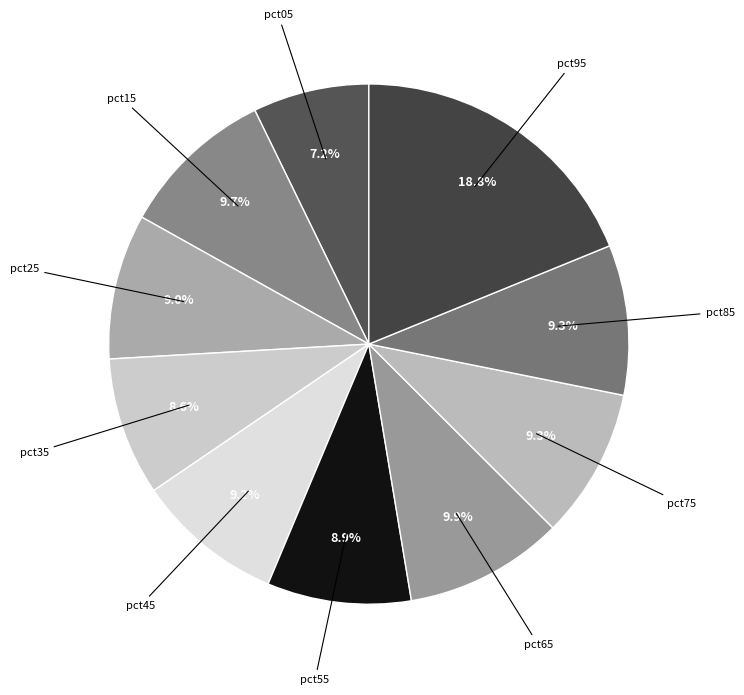

Count the number of slices in the pie.

10